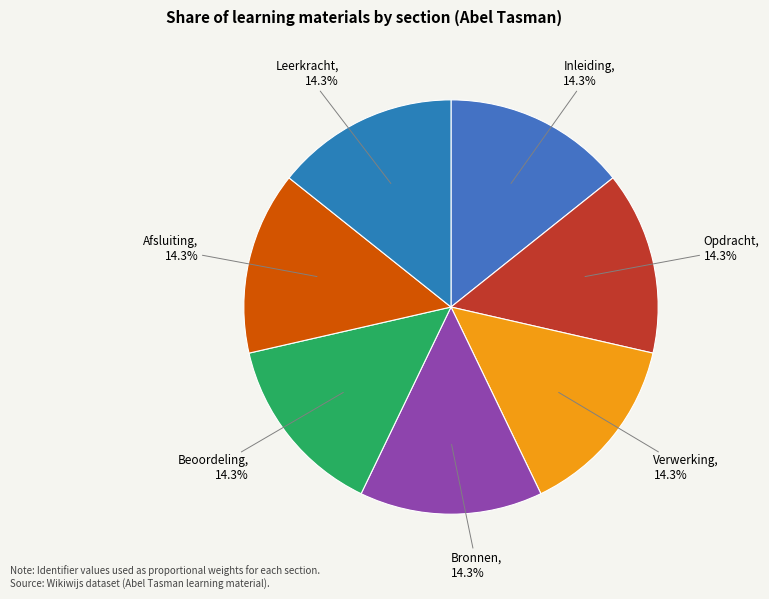

Does any single category account for the majority?

No